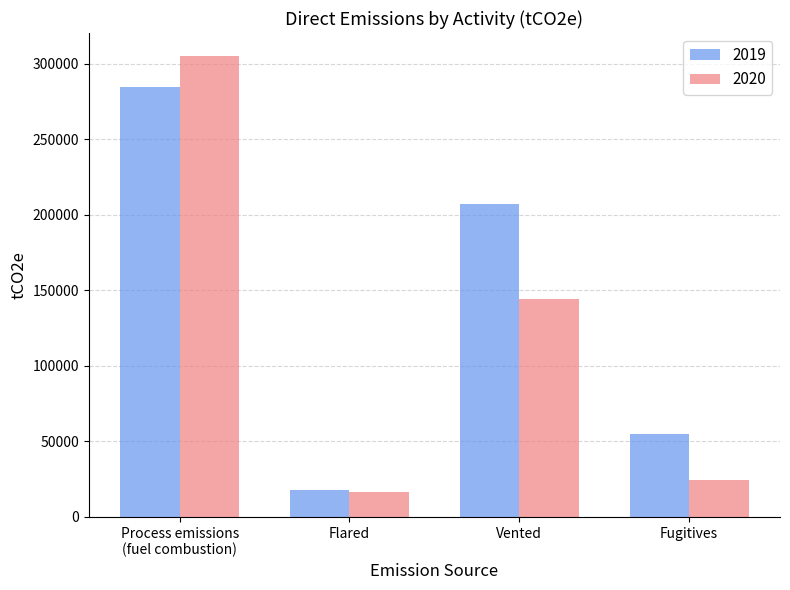

What is the difference between the highest and lowest values at Vented?

62333.0